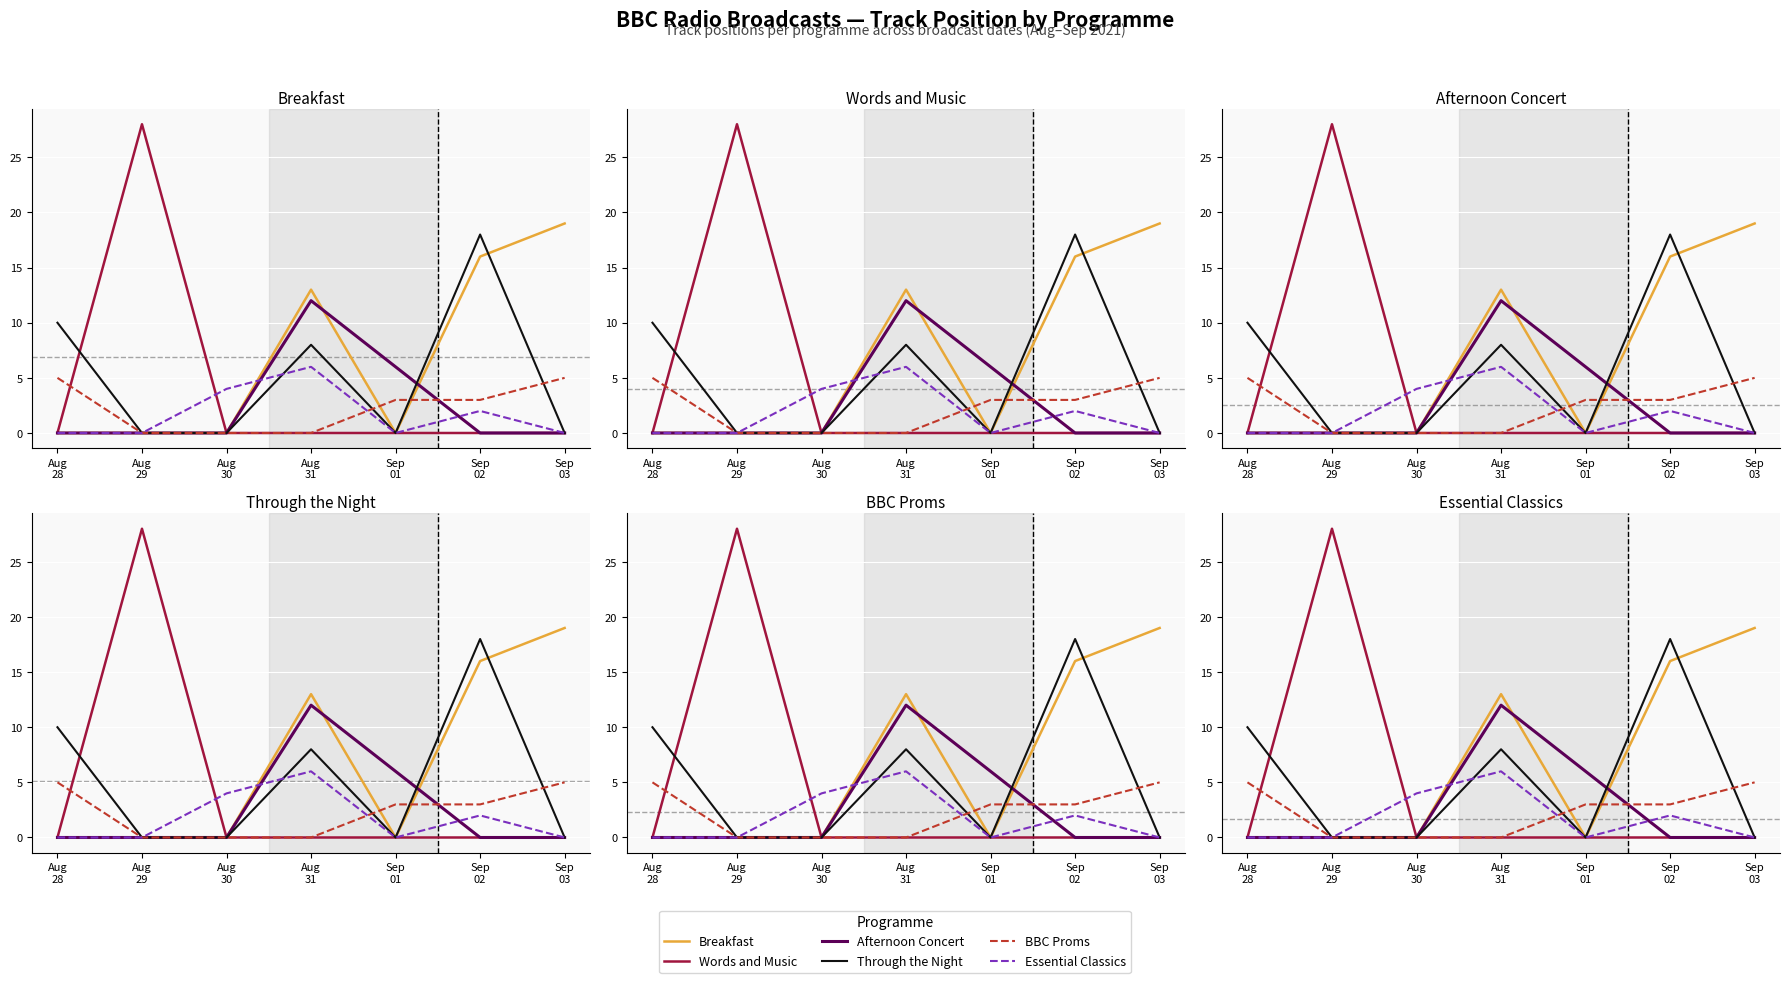

Which series changed the most between Aug
29 and Sep
01?

Words and Music